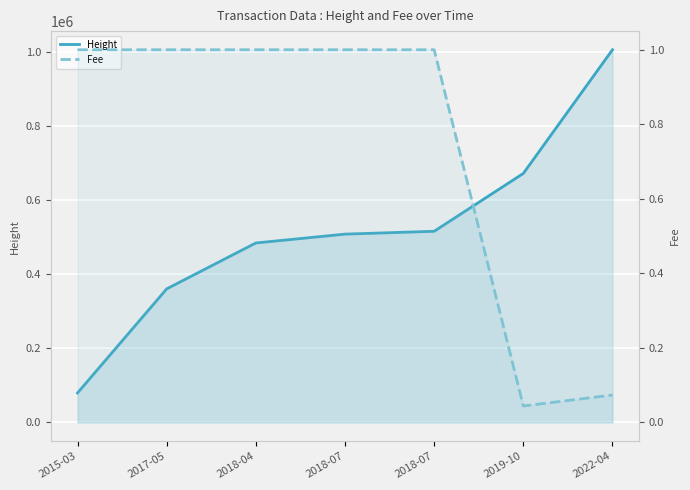

True or false: Fee has more than 1 interior local peaks.

False